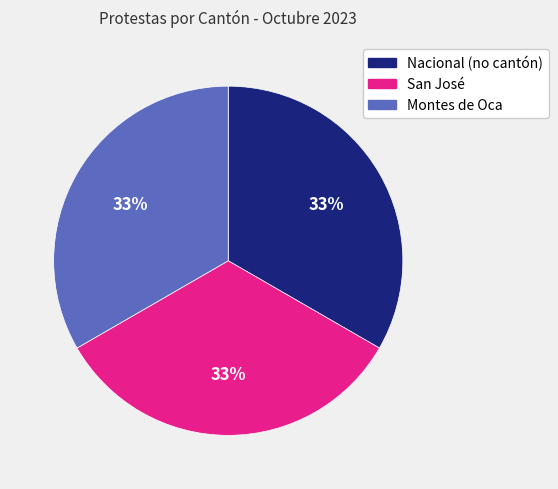

Count the number of slices in the pie.

3